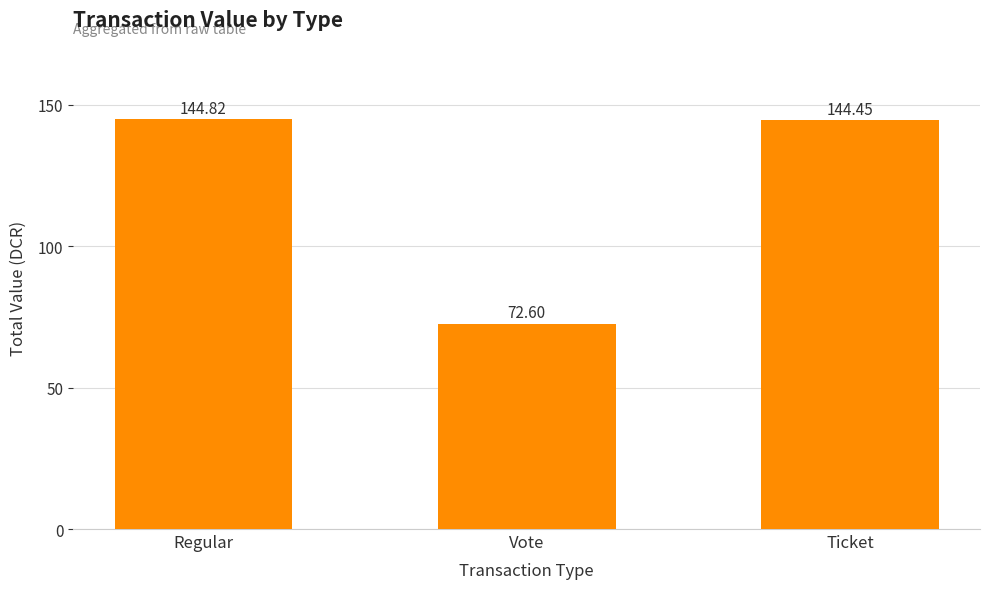

What is the average value?

120.6